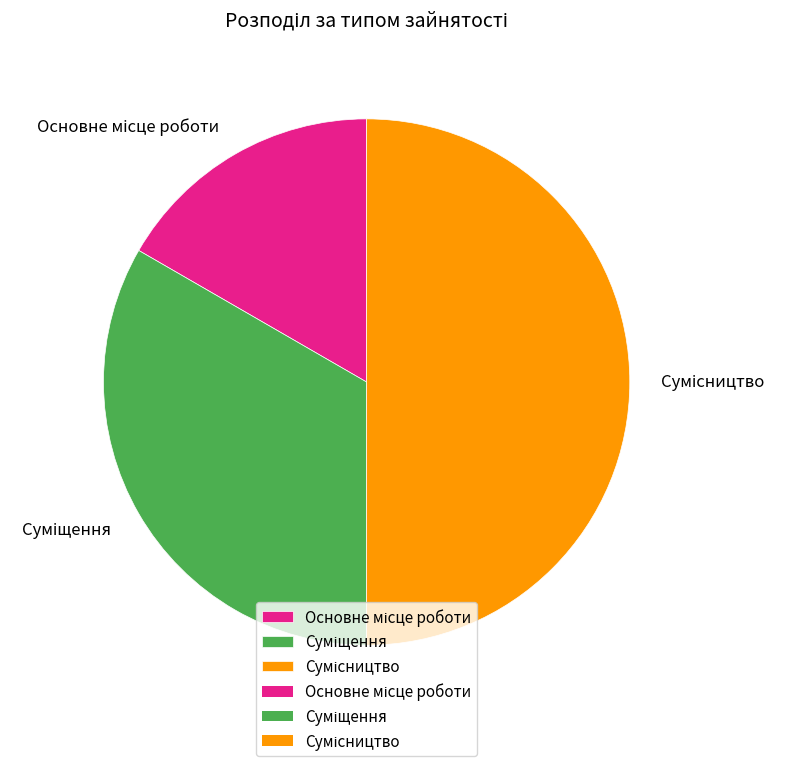

Which category has the smallest portion of the pie?

Основне місце роботи